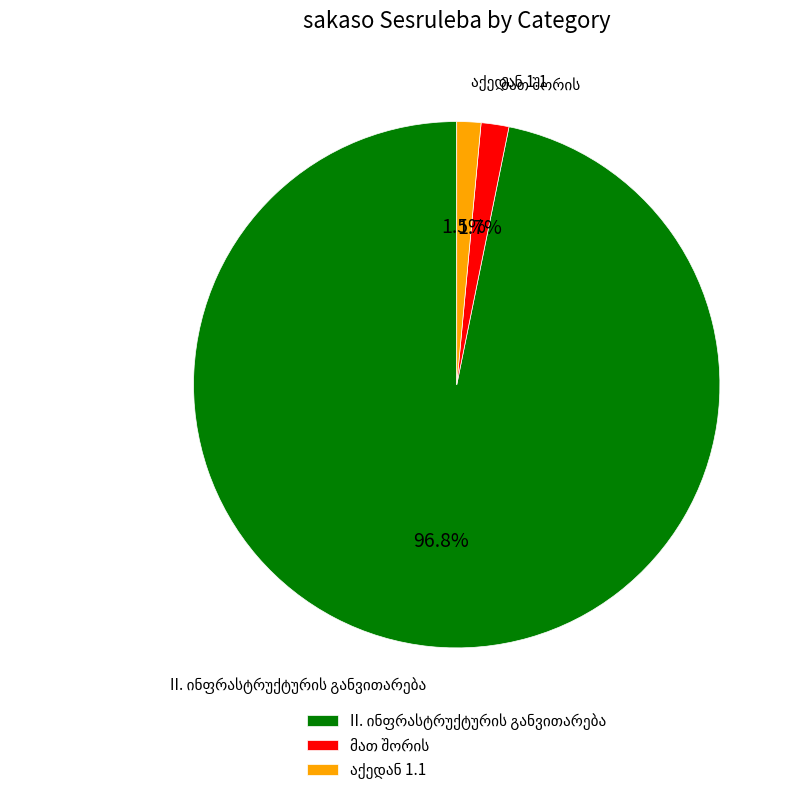

Does any single category account for the majority?

Yes